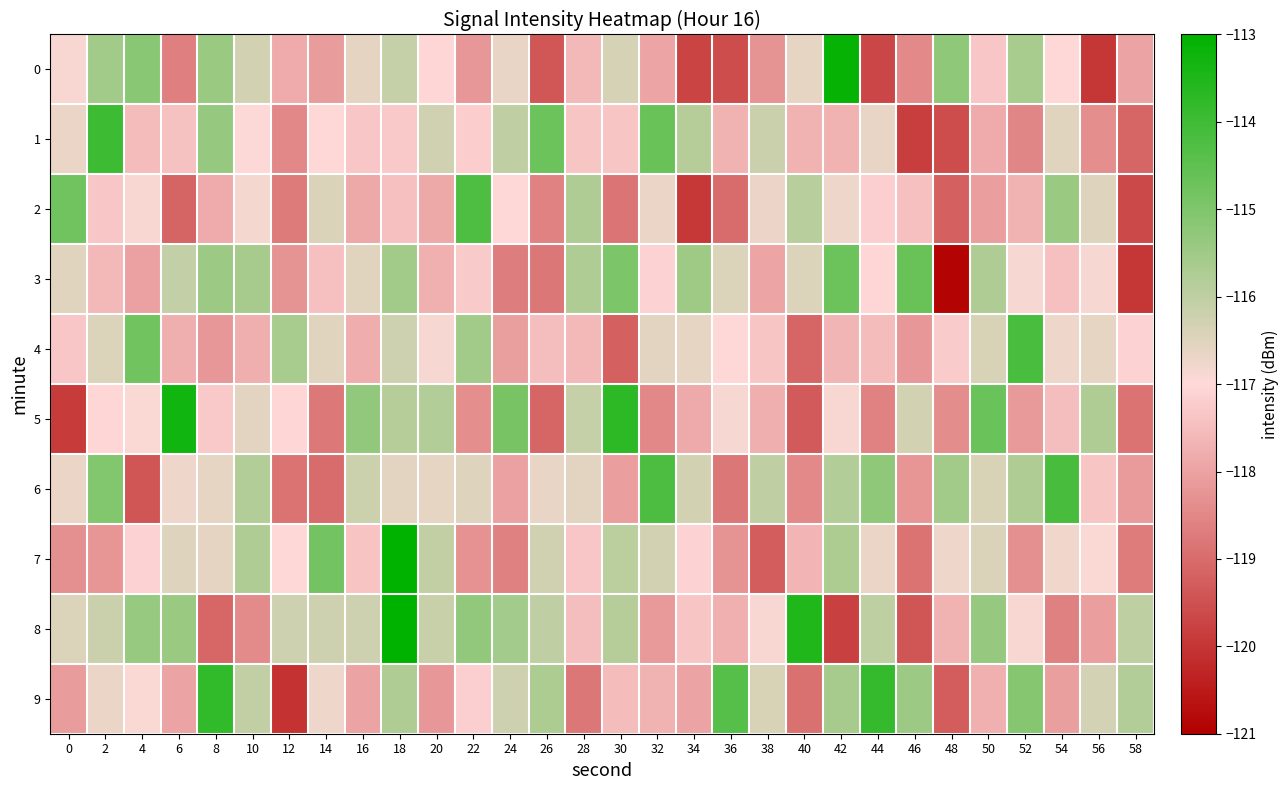

Between 40 and 10, which is larger?

10